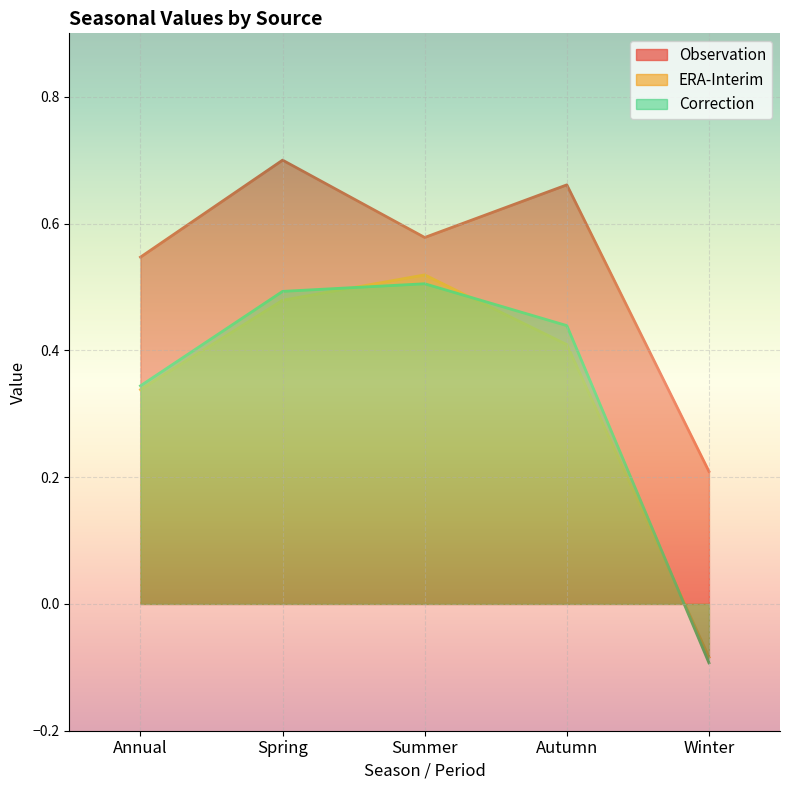

What is the total value across all series at Spring?

1.7